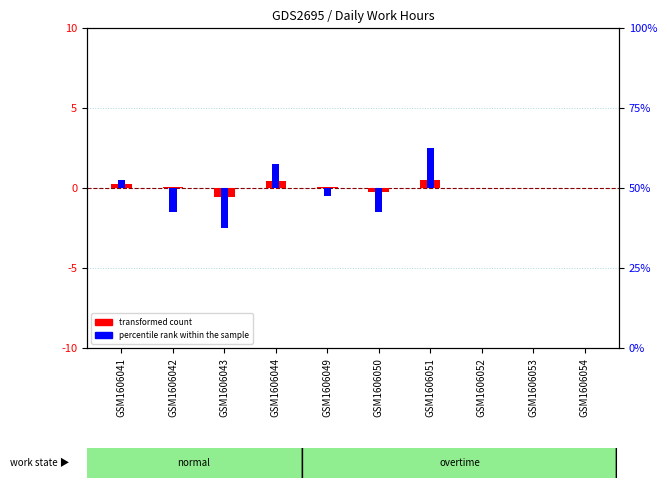

Which label corresponds to the smallest value in the chart?

GSM1606043